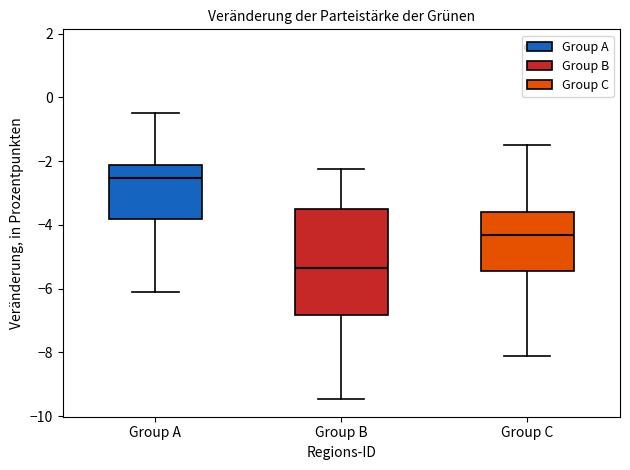

Where does the upper whisker of the box for Group C end on the y-axis? The values are not printed on the chart, so give them approximately, as read against the axis.

-1.6